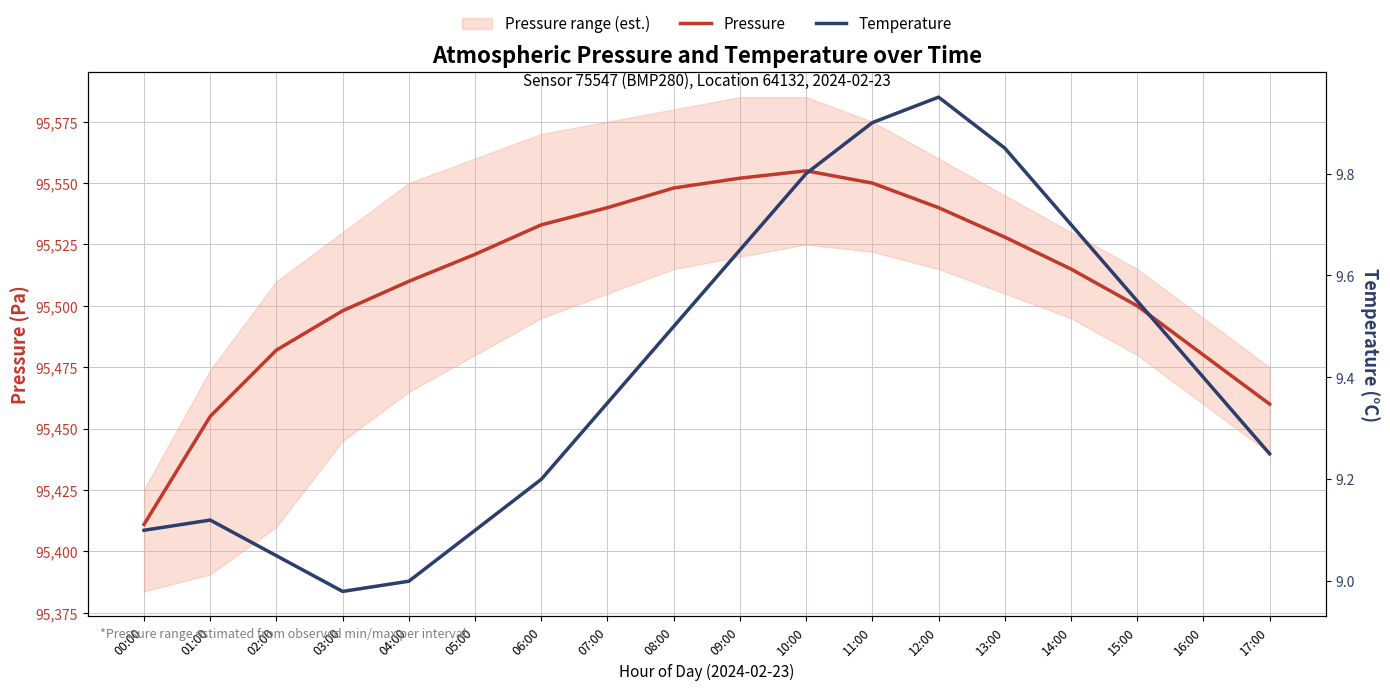

What is the spread (max minus min) of values at 14:00?

95505.3